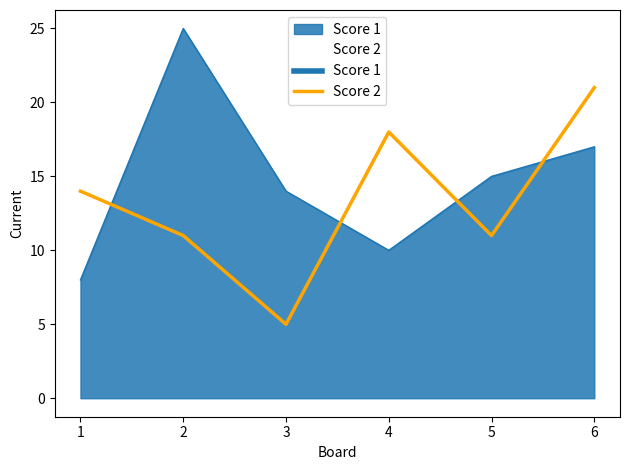

The value of Score 2 at 1 is 14. True or false?

True